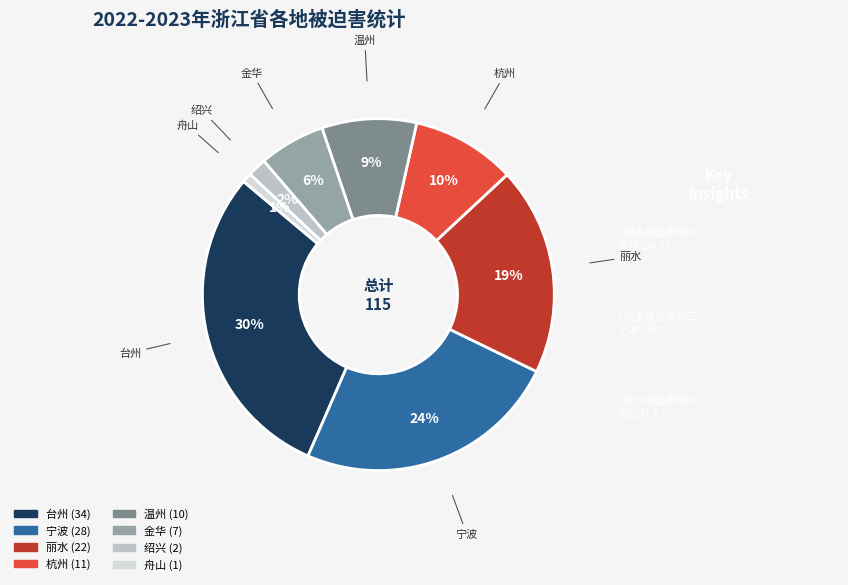

Combined, do 杭州 and 舟山 account for over 50%?

No